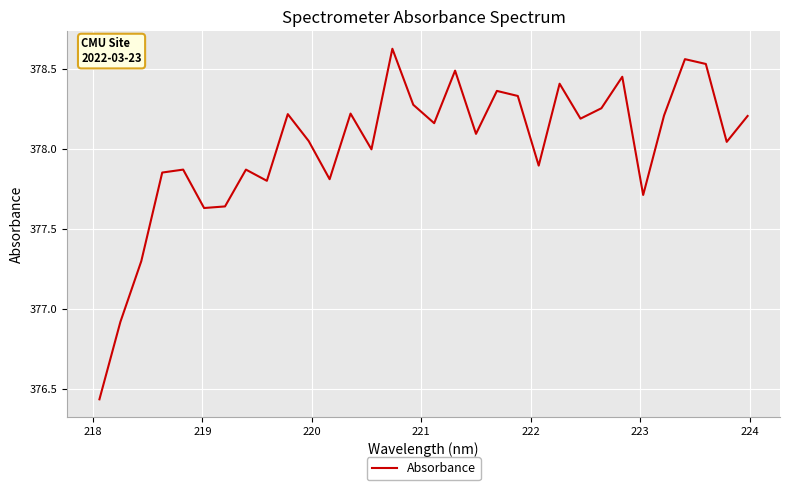

What is the difference between the maximum and minimum values?

2.2